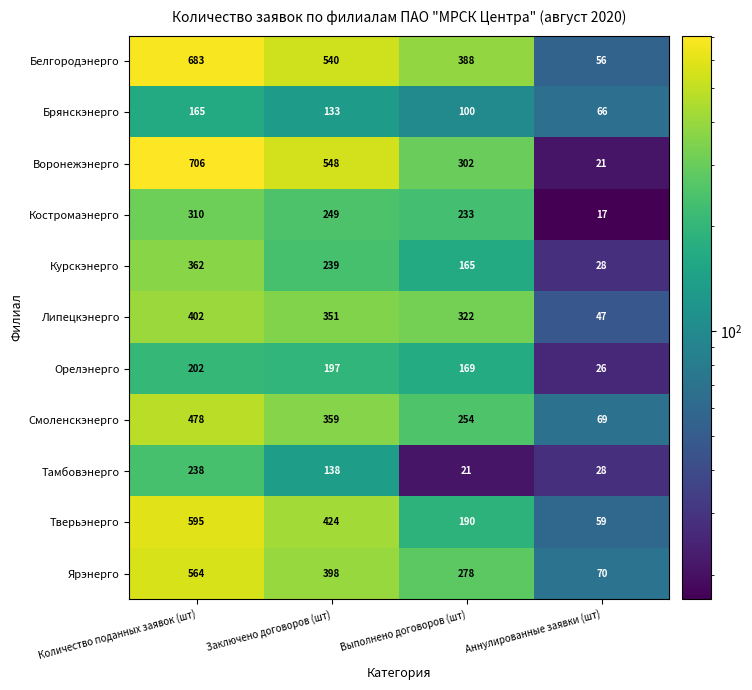

At how many categories does at least one series exceed 257?

3